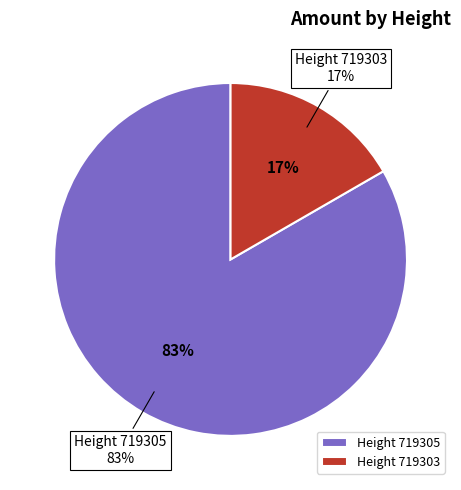

To the nearest percent, what is the average slice percentage?

50%